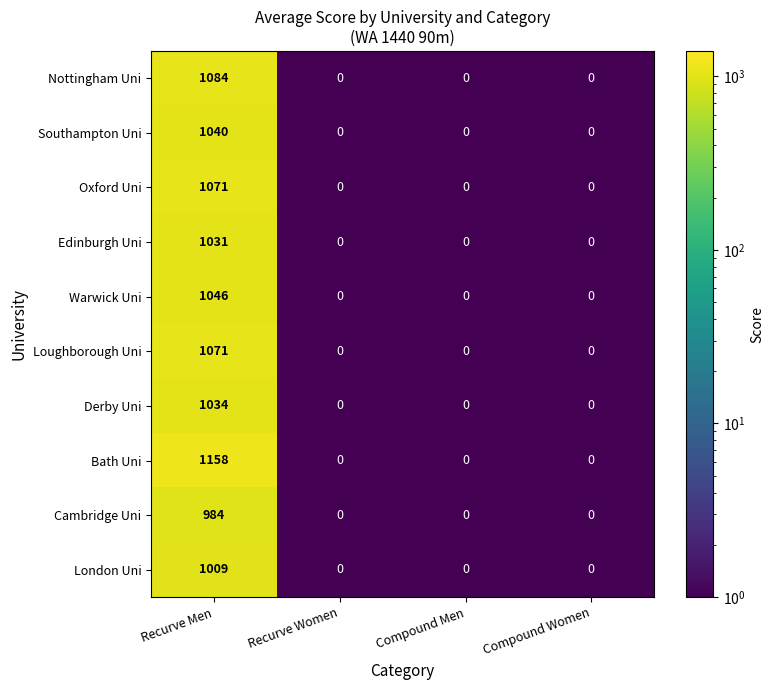

The London Uni series shows 0 at Compound Men. True or false?

True